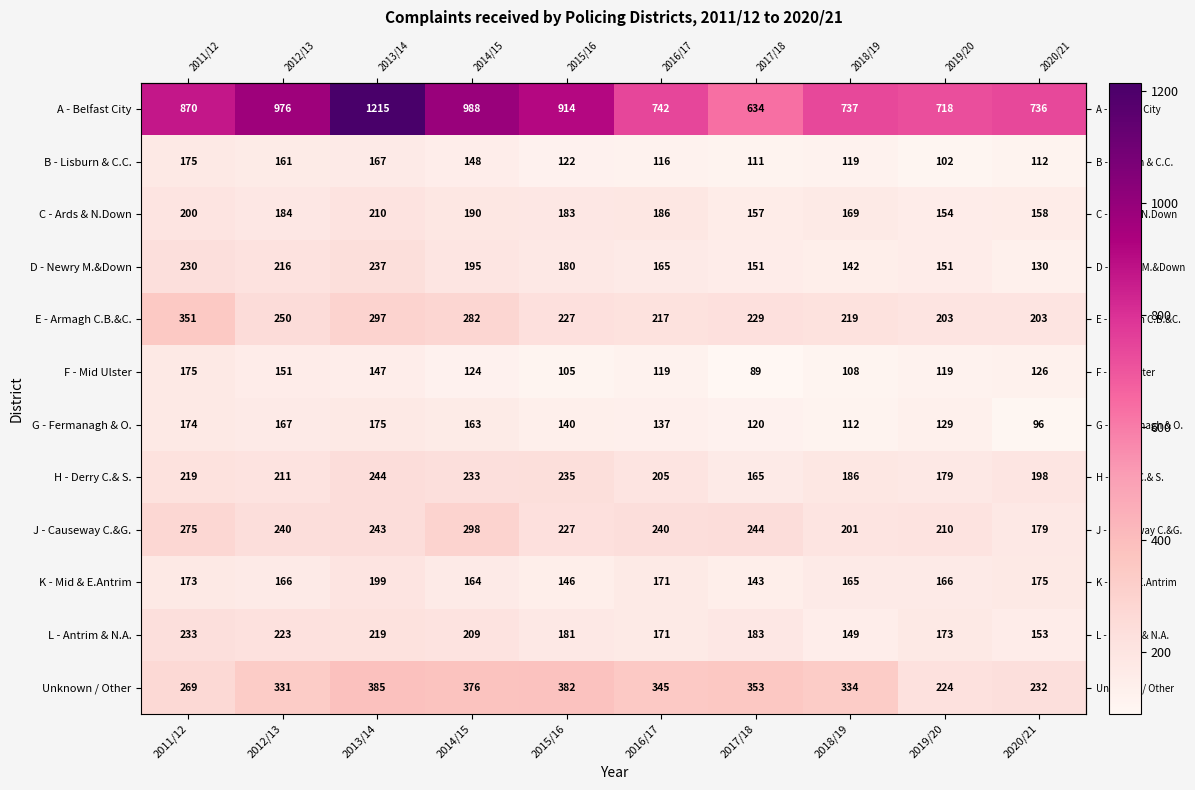

Which label corresponds to the smallest value in the chart?

2017/18